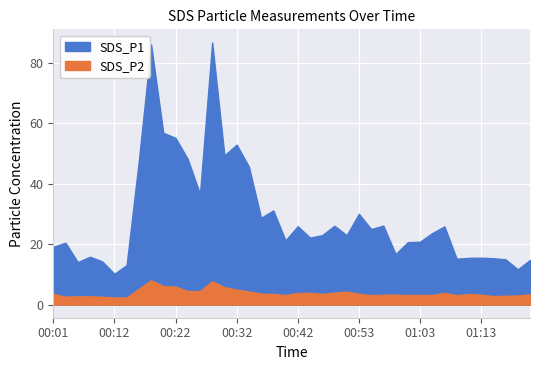

At which label does SDS_P1 reach its minimum?

00:12